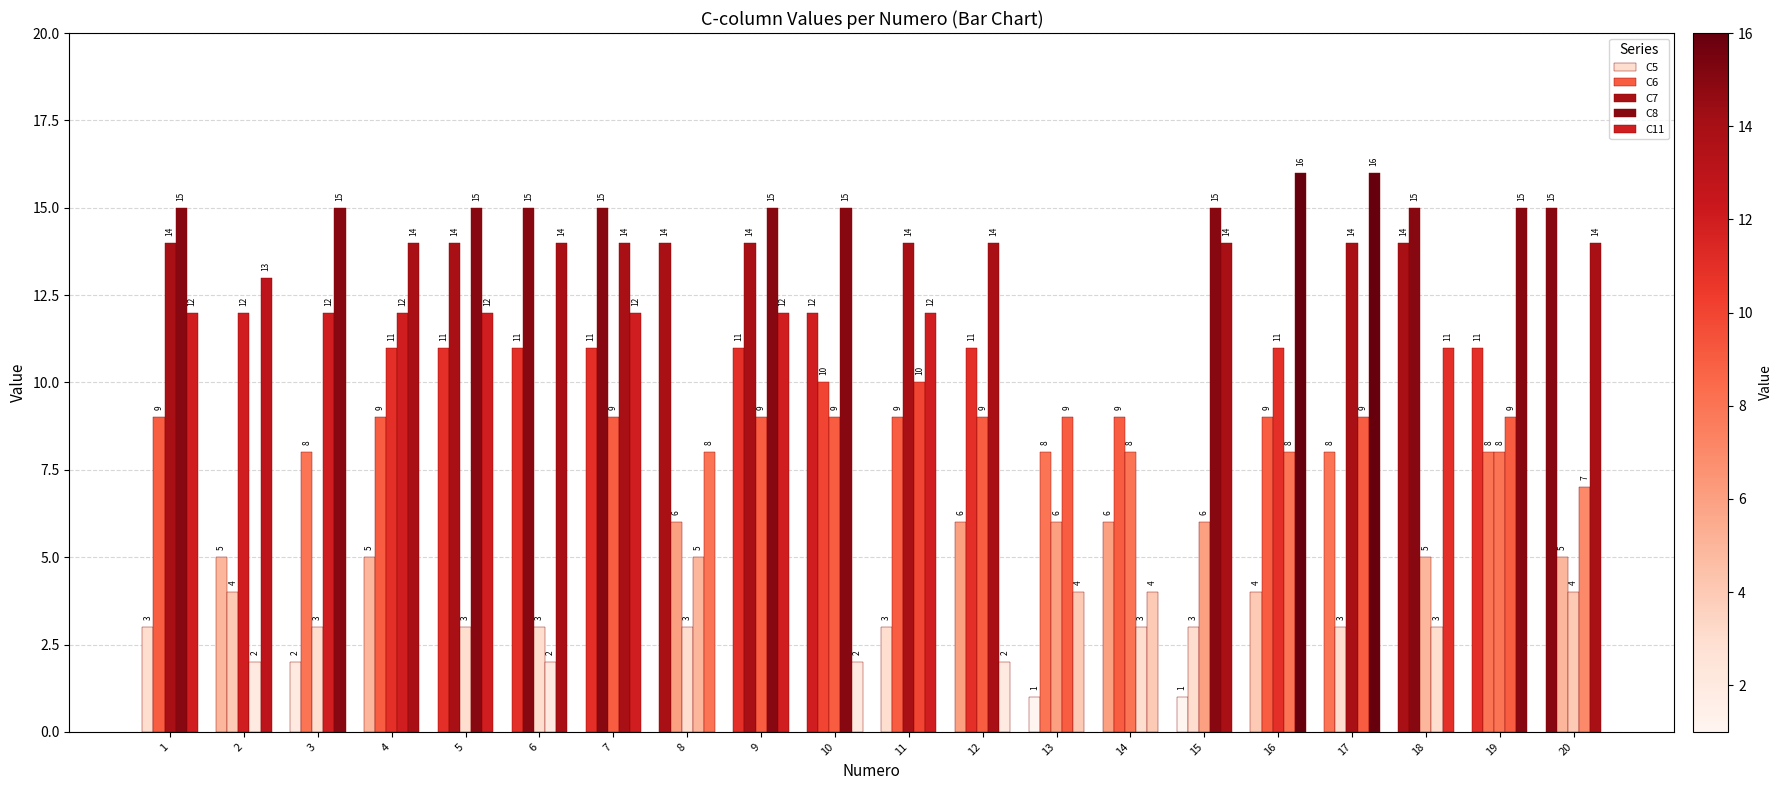

Which series has the widest spread of values?

C5